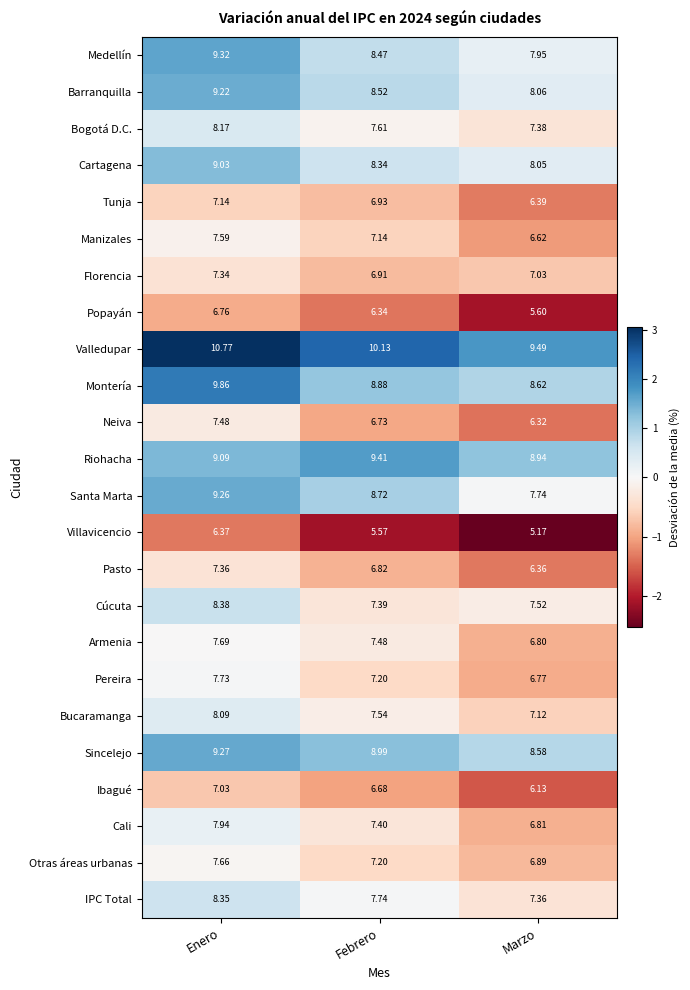

Which series has the largest total across all categories?

Valledupar